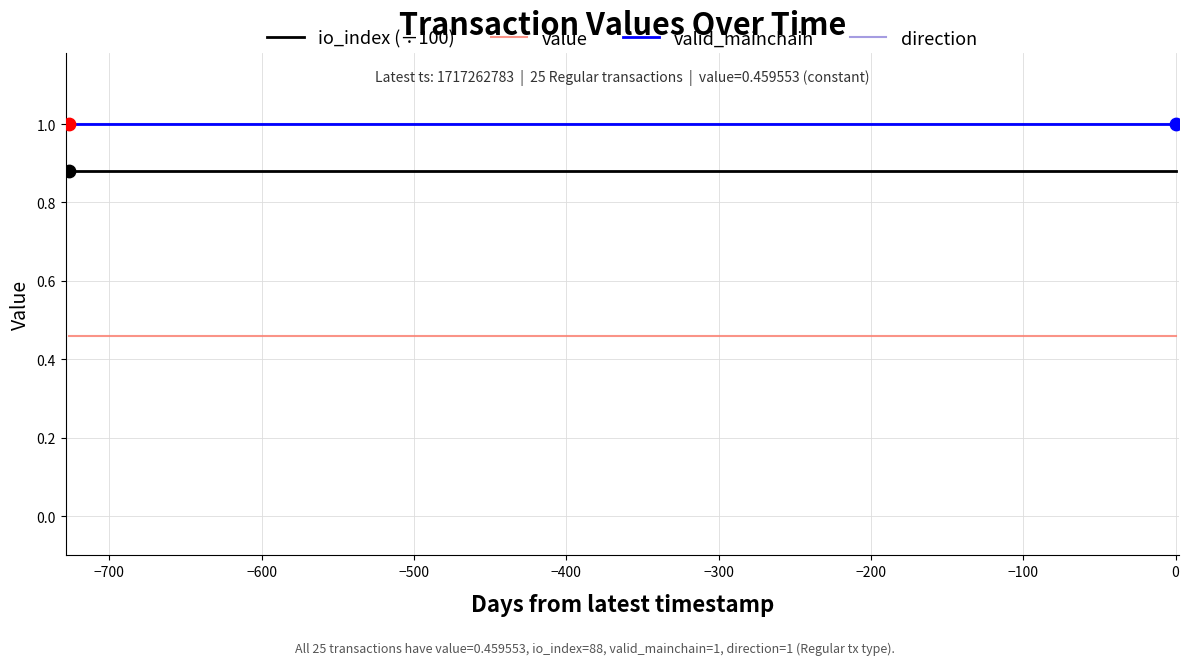

At how many categories does at least one series exceed 0?

25